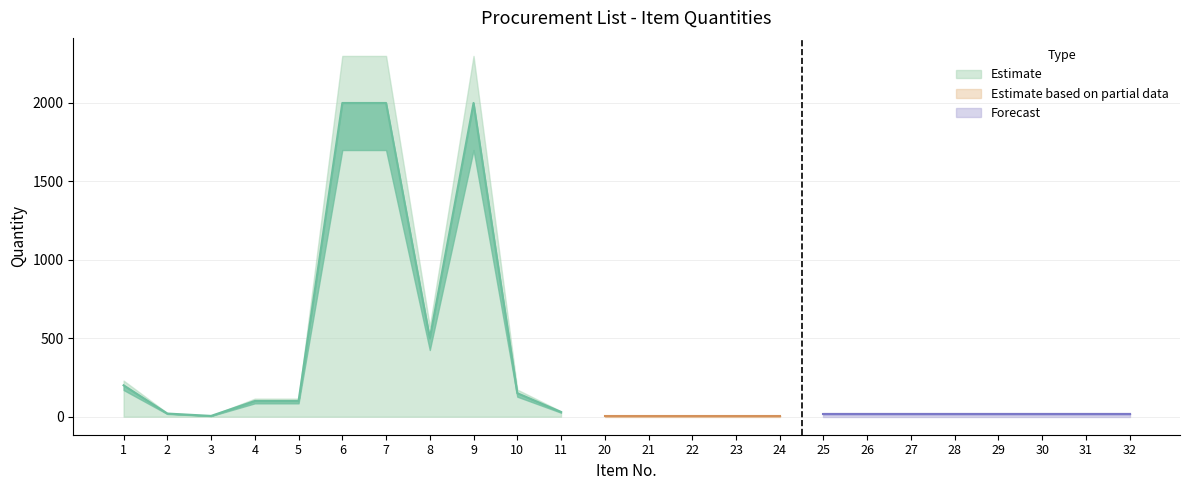

Reading left to right, what are all the values shown in this chart?

1=200	2=20	3=5	4=100	5=100	6=2000	7=2000	8=500	9=2000	10=150	11=30	20=3	21=3	22=3	23=3	24=3	25=20	26=20	27=20	28=20	29=20	30=20	31=20	32=20